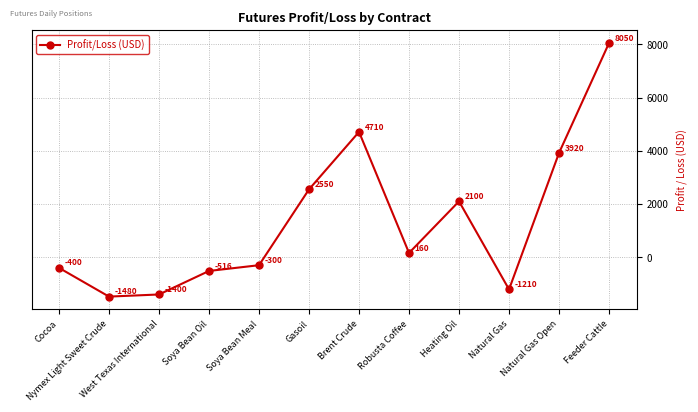

What is the difference between the maximum and minimum values?

9530